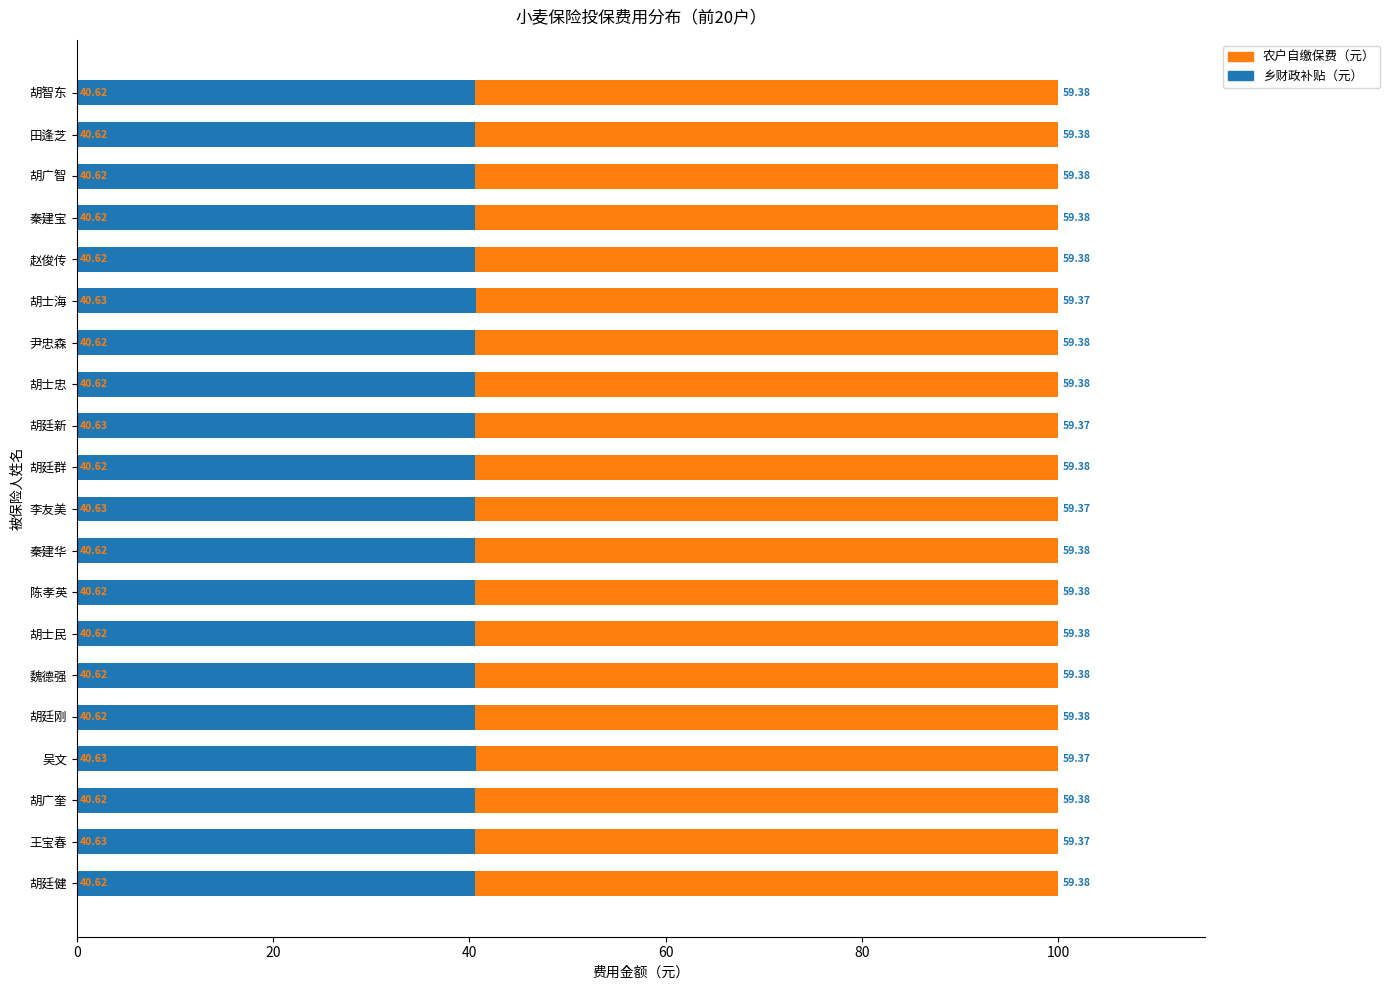

What is the total value across all series at 胡智东?

100.0